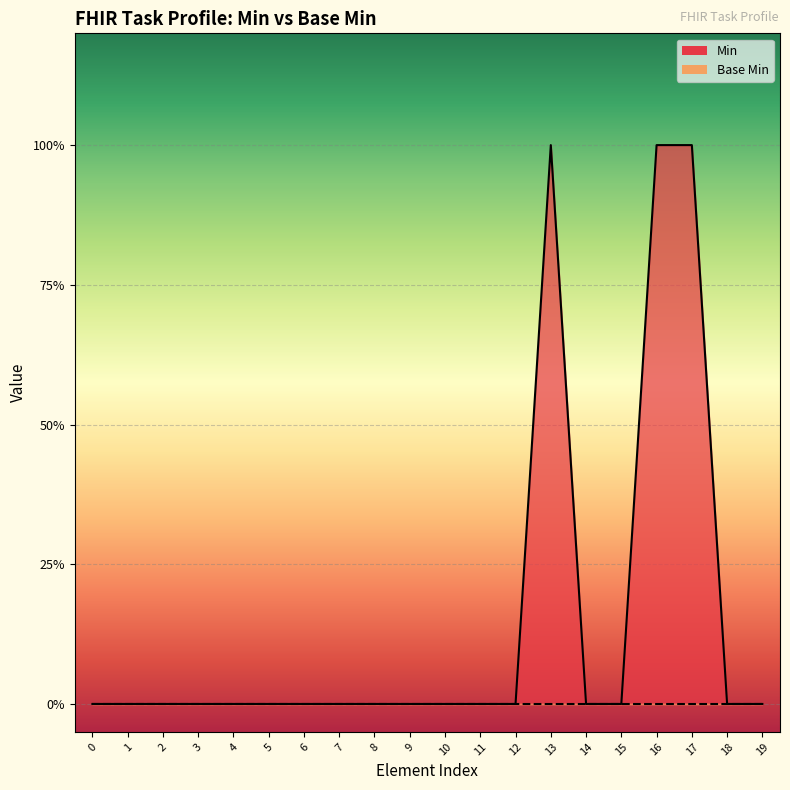

Count the values in the range 0 to 1.

20